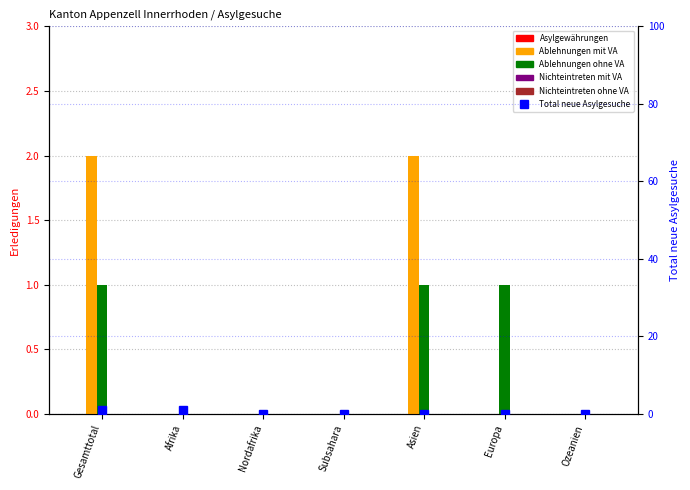

List the series in order of their peak value, lowest first.

Asylgewährungen, Nichteintreten mit VA, Nichteintreten ohne VA, Ablehnungen ohne VA, Total neue Asylgesuche, Ablehnungen mit VA